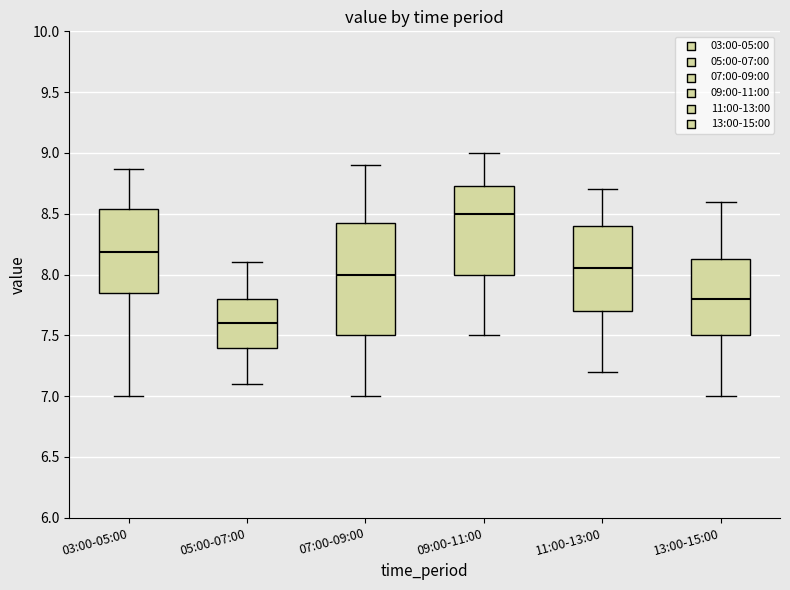

Reading left to right, transcribe this box plot: for each box, give where its median line is, the range the box spans, and where its two whiskers end, as read against the y-axis. The values are not printed on the chart, so give them approximately, as read against the axis.

03:00-05:00: median 8.20, box 7.85 to 8.55, whiskers 7.00 to 8.85
05:00-07:00: median 7.60, box 7.40 to 7.80, whiskers 7.10 to 8.10
07:00-09:00: median 8.00, box 7.50 to 8.45, whiskers 7.00 to 8.90
09:00-11:00: median 8.50, box 8.00 to 8.75, whiskers 7.50 to 9.00
11:00-13:00: median 8.05, box 7.70 to 8.40, whiskers 7.20 to 8.70
13:00-15:00: median 7.80, box 7.50 to 8.15, whiskers 7.00 to 8.60